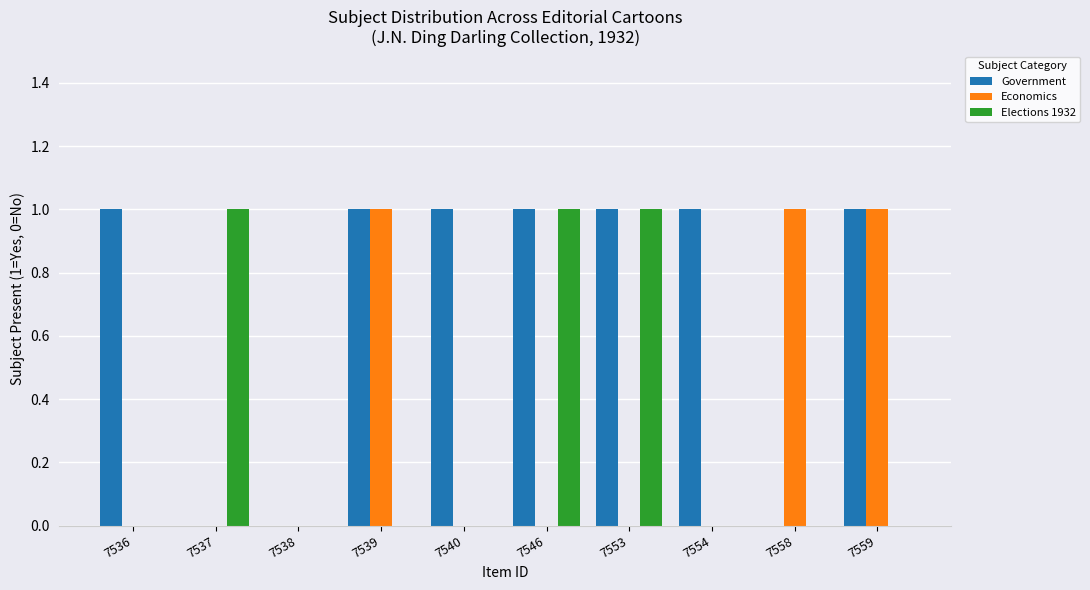

What is the sum of all Economics values?

3